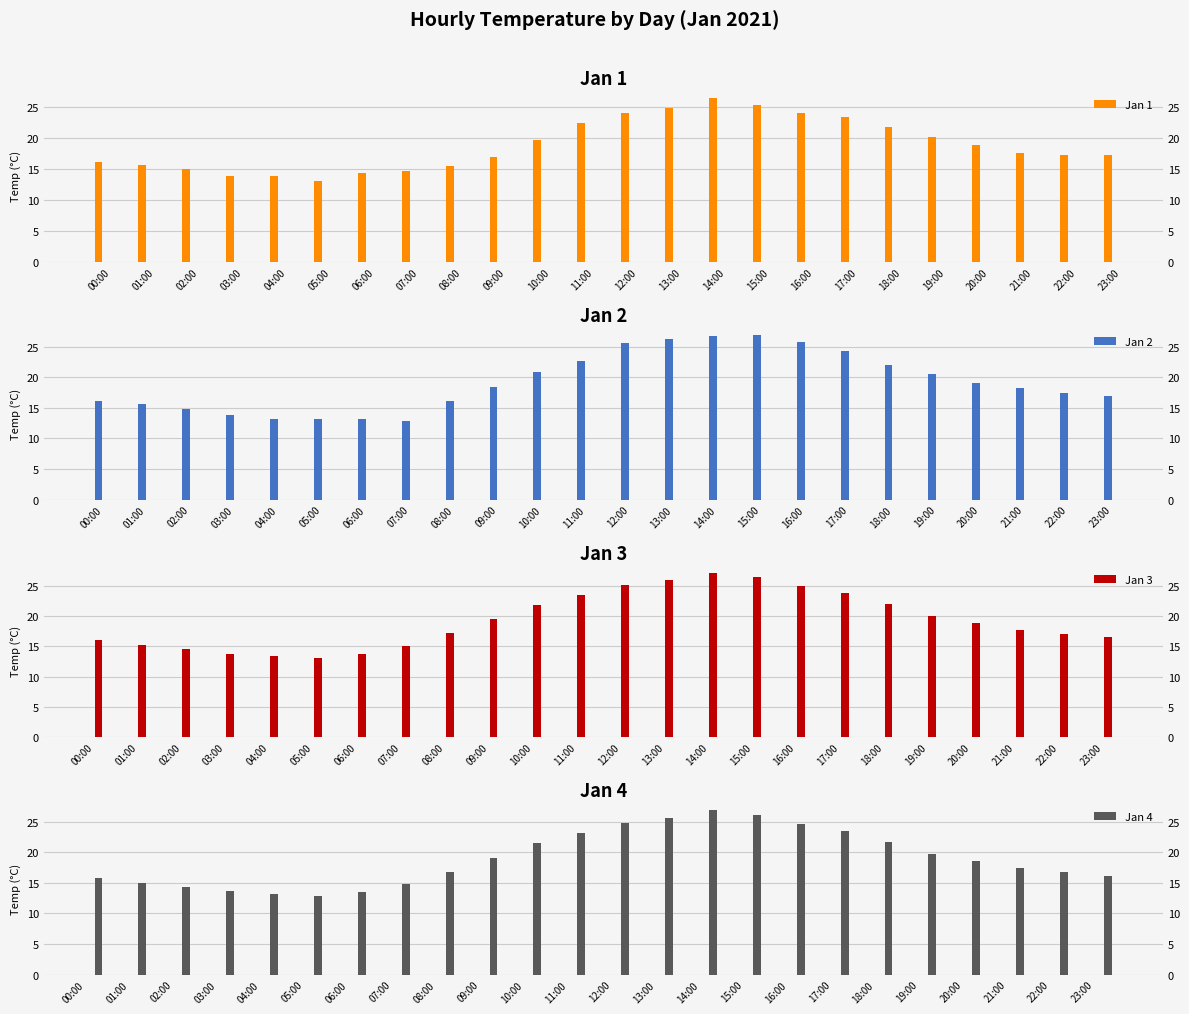

What is the sum of all Jan 3 values?

462.8